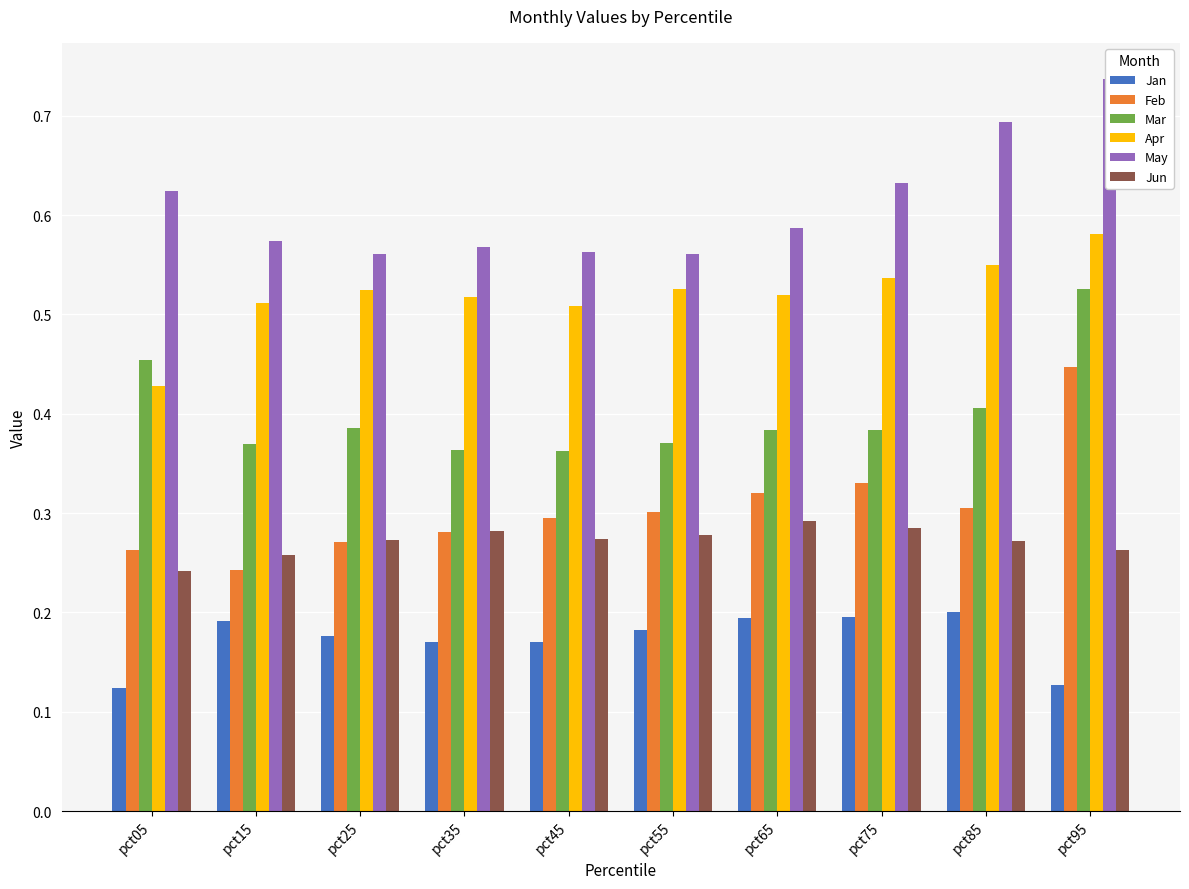

What are all the series names shown in the legend?

Jan, Feb, Mar, Apr, May, Jun